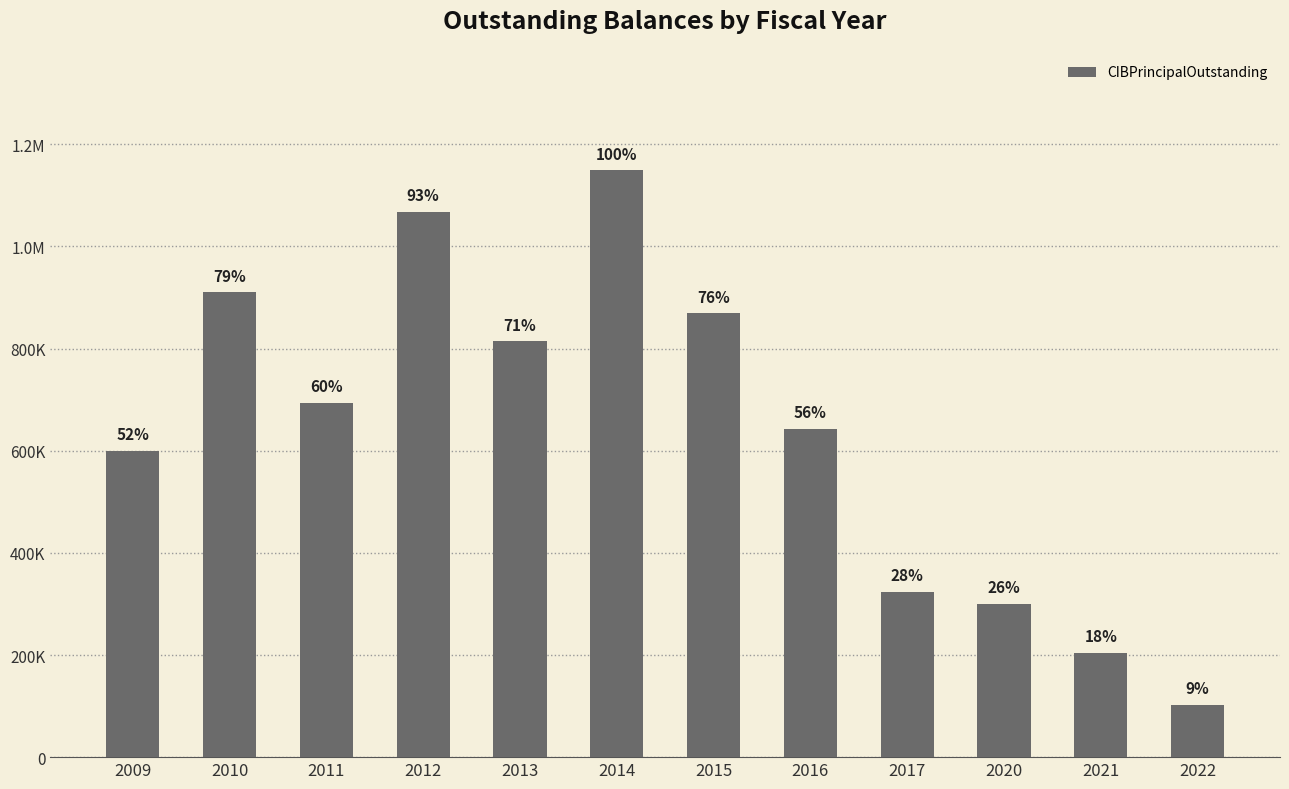

Reading left to right, list all the values displayed in this chart.

2009=600000	2010=910000	2011=693000	2012=1068000	2013=814000	2014=1149000	2015=869000	2016=642000	2017=323000	2020=300000	2021=204000	2022=103000